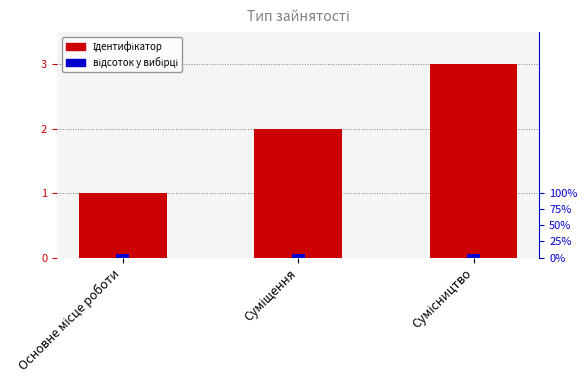

List the labels in order of value, largest first.

Сумісництво, Суміщення, Основне місце роботи